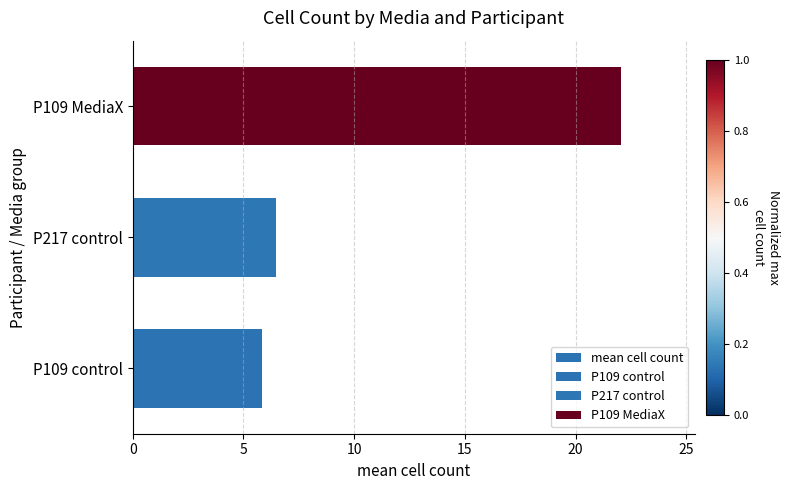

How many data points are less than 6?

1